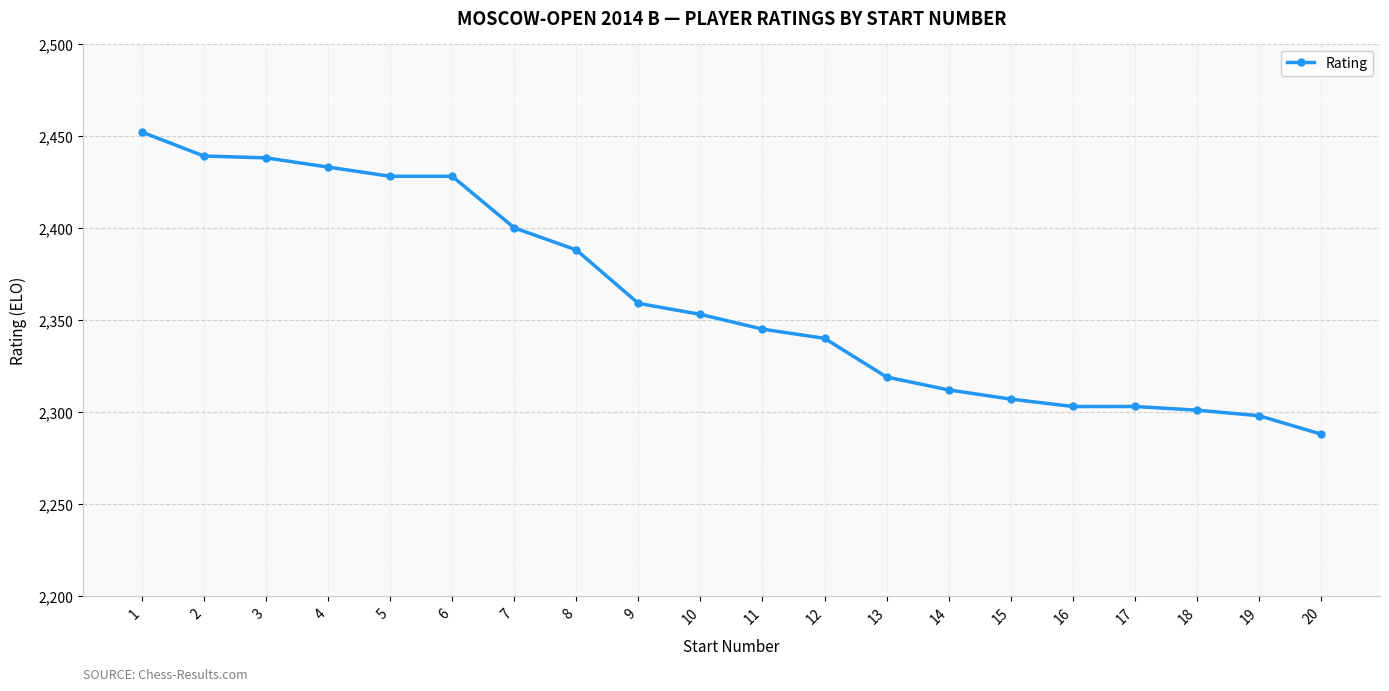

What is the value of the 15th point from the left?

2307